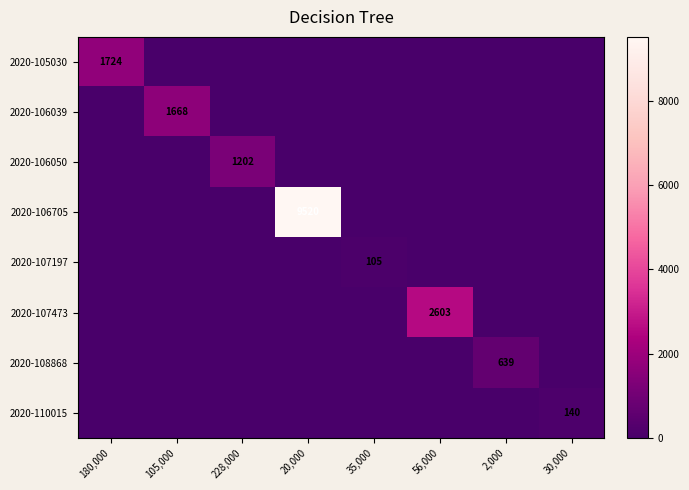

At which category is the sum across all series the highest?

20,000